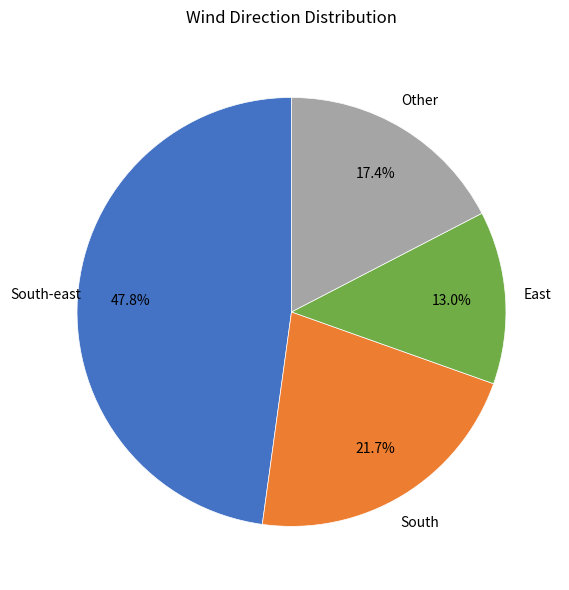

Count the number of slices in the pie.

4